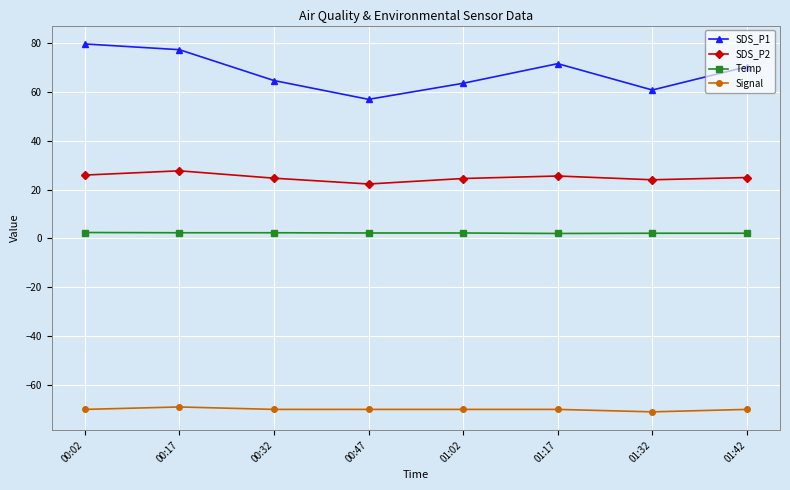

What is the value of the Signal point at the 4th from the left?

-70.0